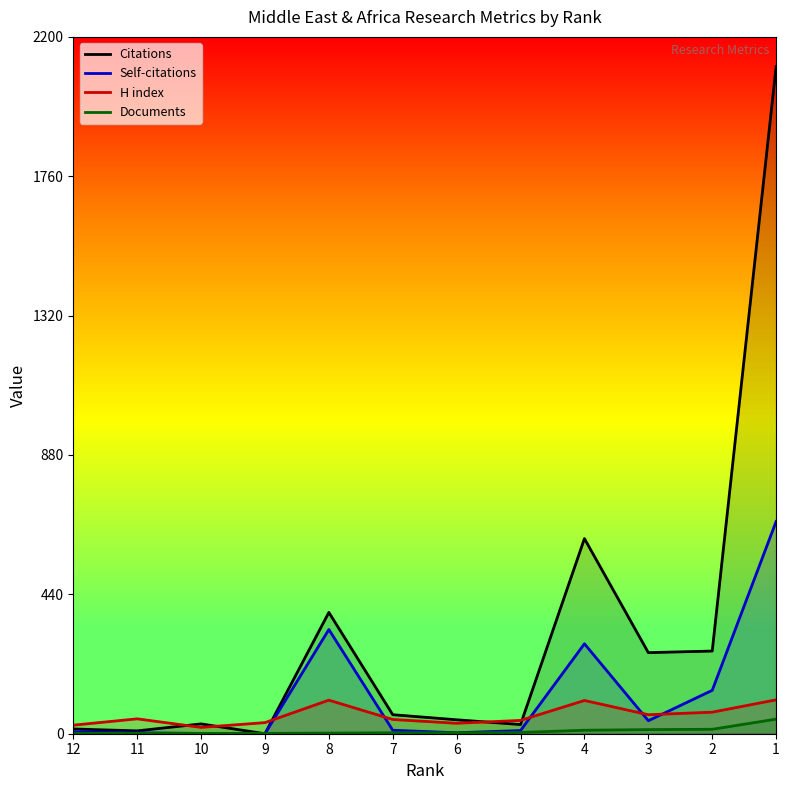

The value of Self-citations at 12 is 10. True or false?

False